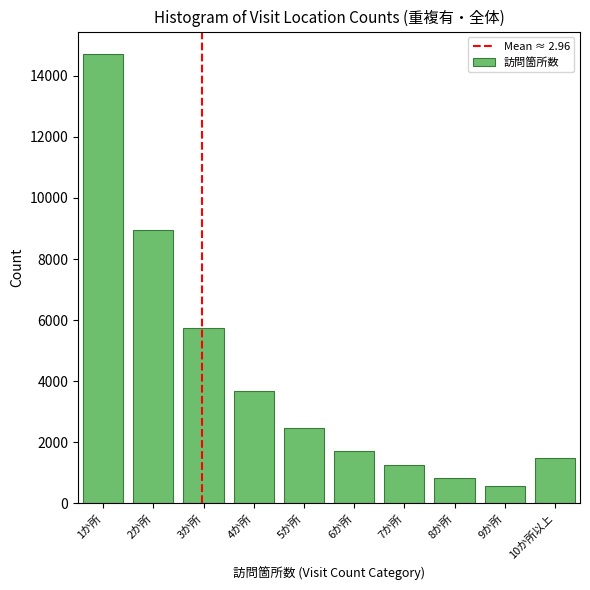

Reading left to right, transcribe all the data shown in this chart.

14716.4	8955.8	5724.5	3679.5	2472.3	1721.3	1238.0	839.3	574.9	1479.5